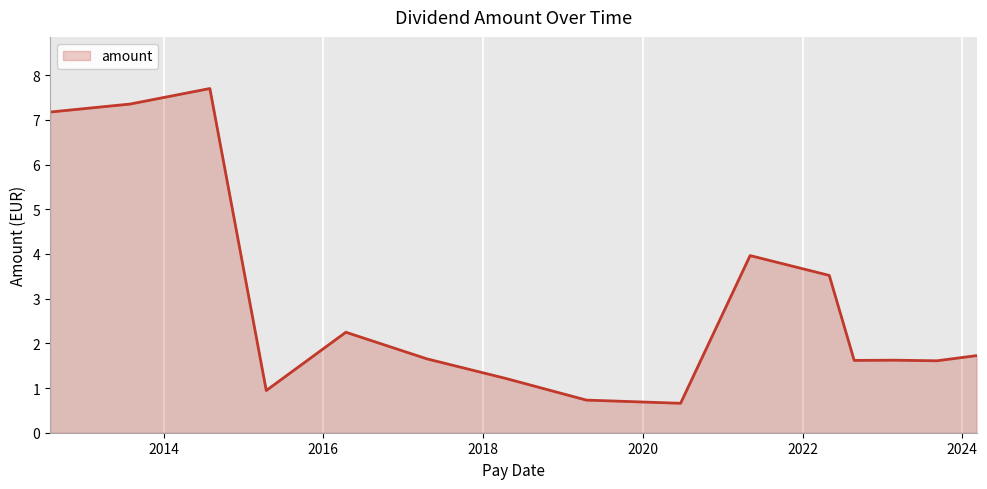

What is the difference between the maximum and minimum values?

7.0